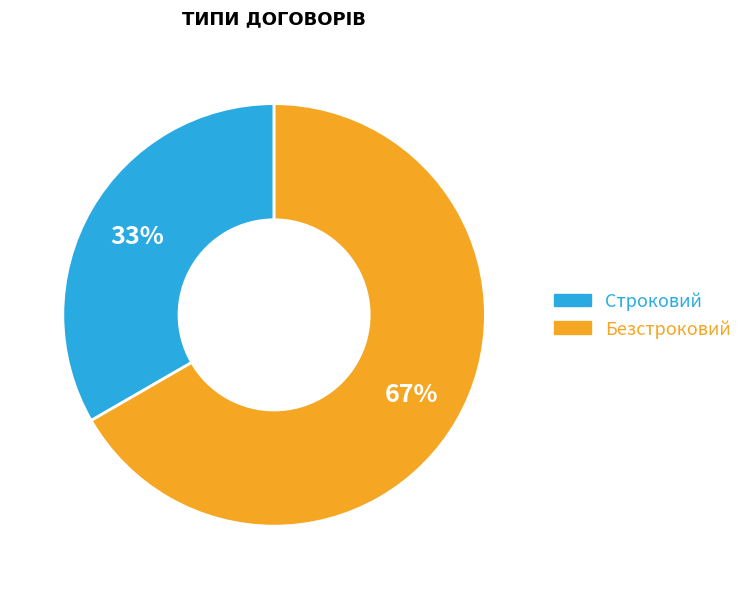

What is the smallest slice in the pie chart?

Строковий